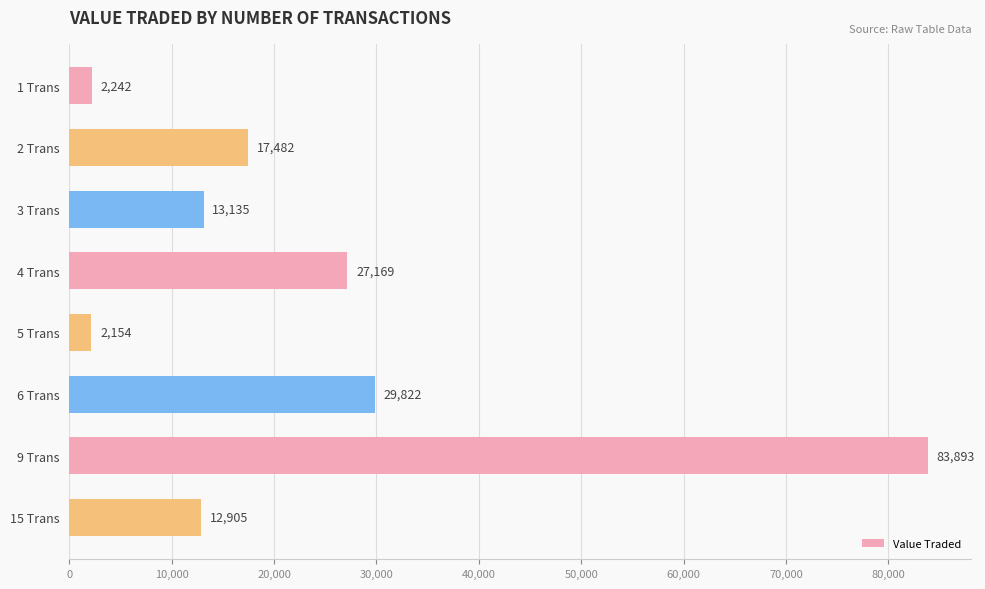

How many values are below 17482?

4